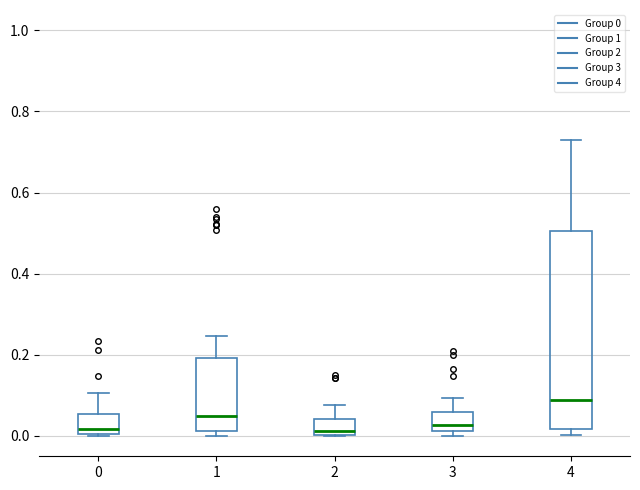

Reading left to right, transcribe this box plot: for each box, give where its median line is, the range the box spans, and where its two whiskers end, as read against the y-axis. The values are not printed on the chart, so give them approximately, as read against the axis.

0: median 0.02, box 0.00 to 0.06, whiskers 0.00 to 0.10
1: median 0.04, box 0.02 to 0.20, whiskers 0.00 to 0.24
2: median 0.02, box 0.00 to 0.04, whiskers 0.00 to 0.08
3: median 0.02 (just above the box's lower edge), box 0.02 to 0.06, whiskers 0.00 to 0.10
4: median 0.08, box 0.02 to 0.50, whiskers 0.00 to 0.72